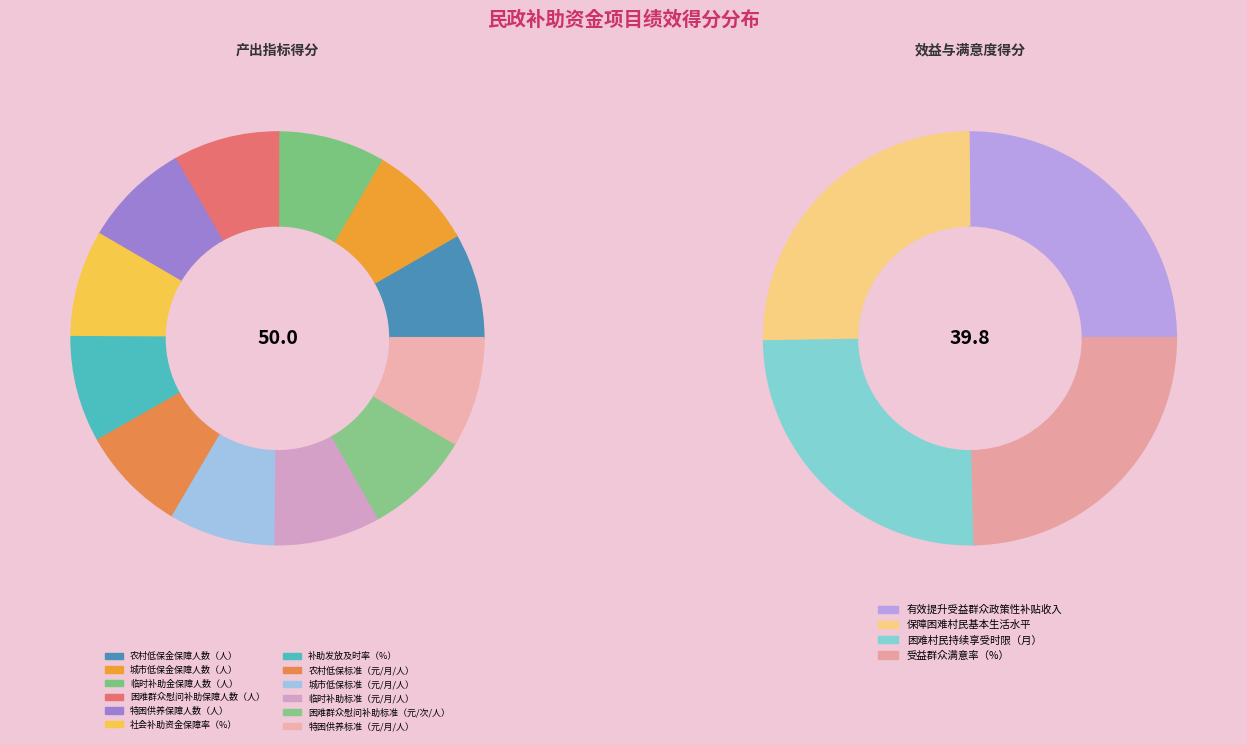

Which category has the smallest portion of the pie?

农村低保金保障人数（人）